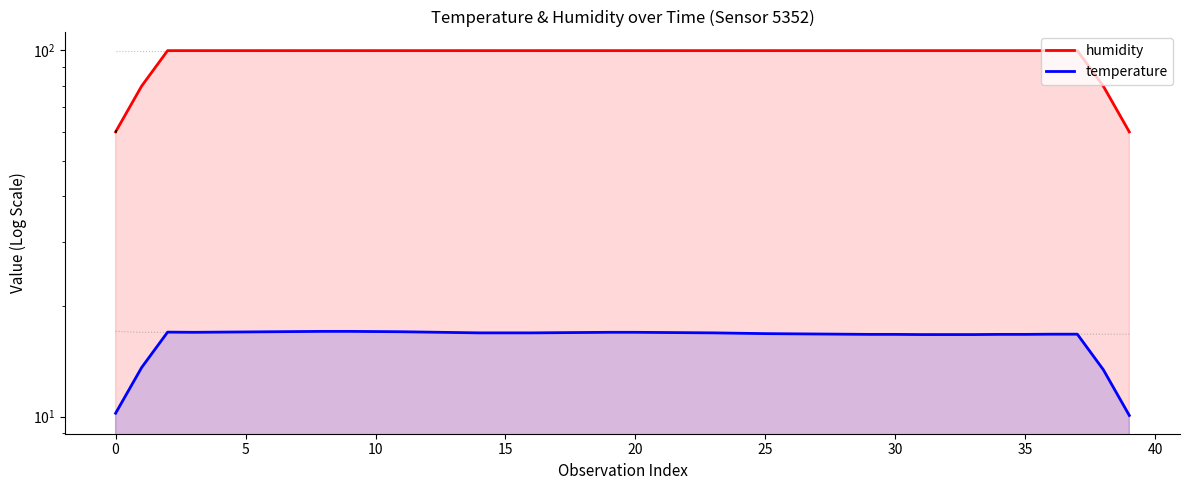

Is it true that humidity equals 99.9 at 29?

True